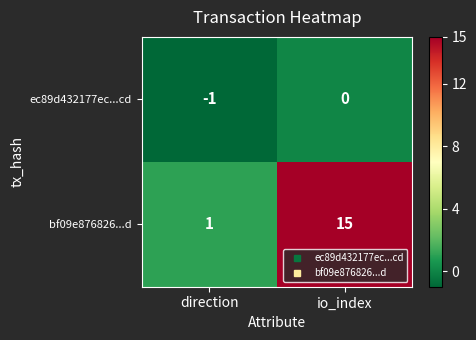

Where is bf09e876826...d nearest to the value 8?

direction